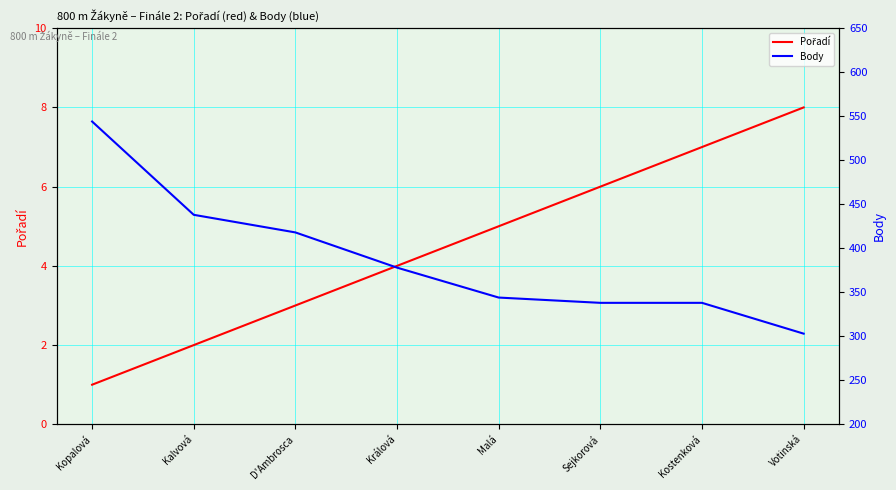

Which series has the largest range (max minus min)?

Body